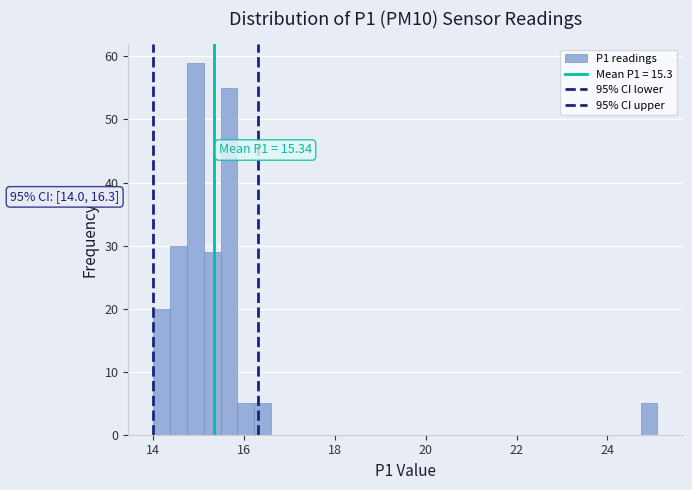

Around what value on the x-axis is the tallest bar? Give the approximate position of its centre, as read against the axis.

15.0